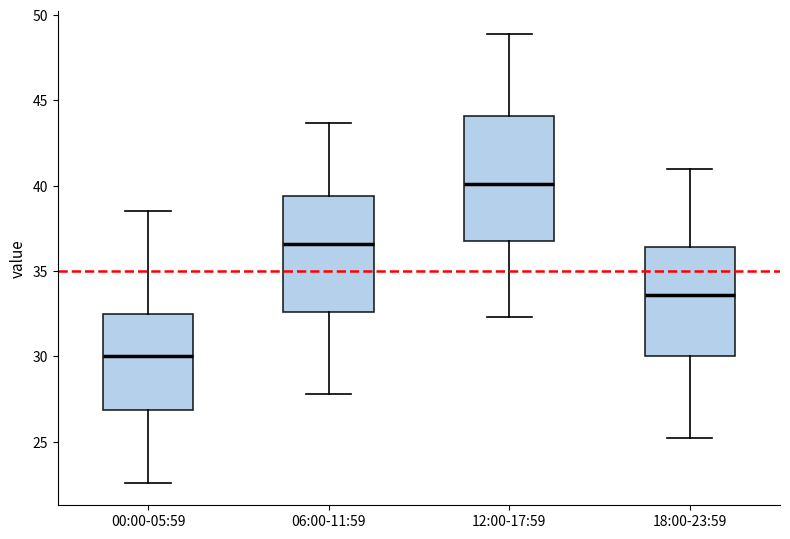

Reading left to right, read every box against the y-axis: the position of its median line, the range the box covers, and the ends of its whiskers. The values are not printed on the chart, so give them approximately, as read against the axis.

00:00-05:59: median 30.0, box 27.0 to 32.5, whiskers 22.5 to 38.5
06:00-11:59: median 36.5, box 32.5 to 39.5, whiskers 28.0 to 43.5
12:00-17:59: median 40.0, box 37.0 to 44.0, whiskers 32.5 to 49.0
18:00-23:59: median 33.5, box 30.0 to 36.5, whiskers 25.0 to 41.0